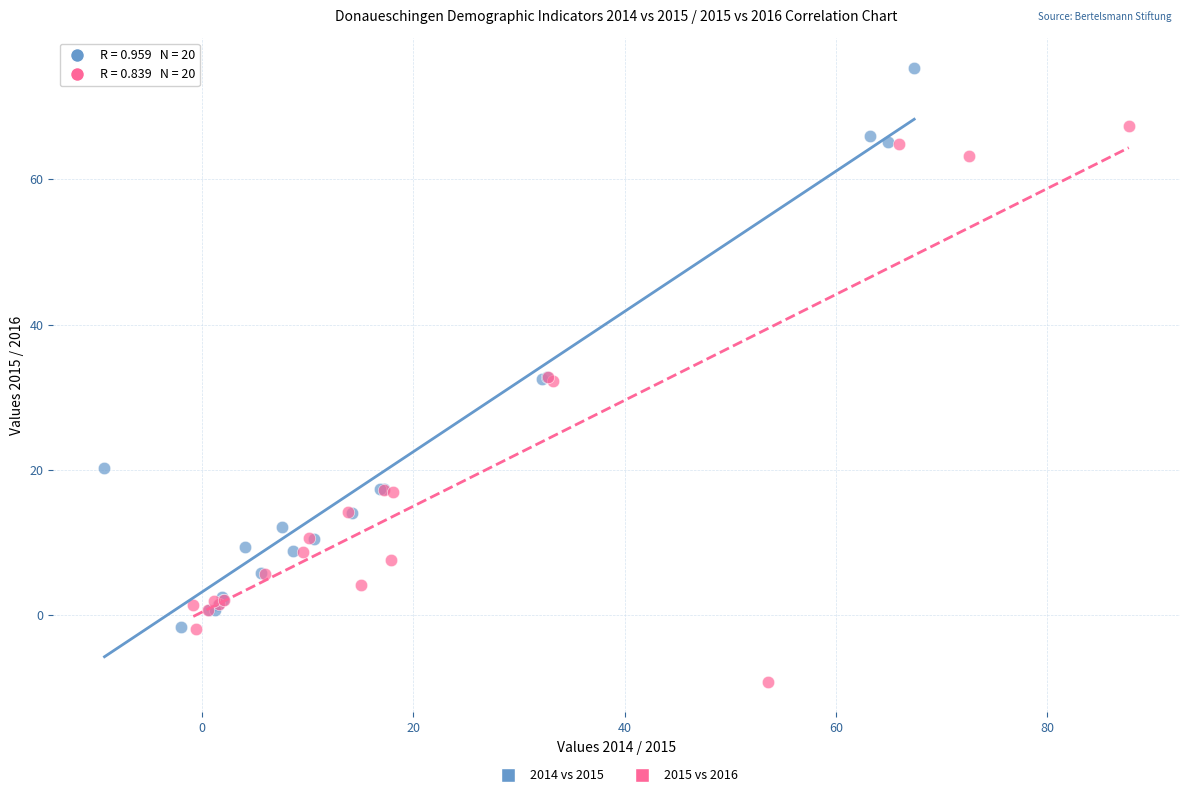

Which series contains the lowest Y value?

2015 vs 2016